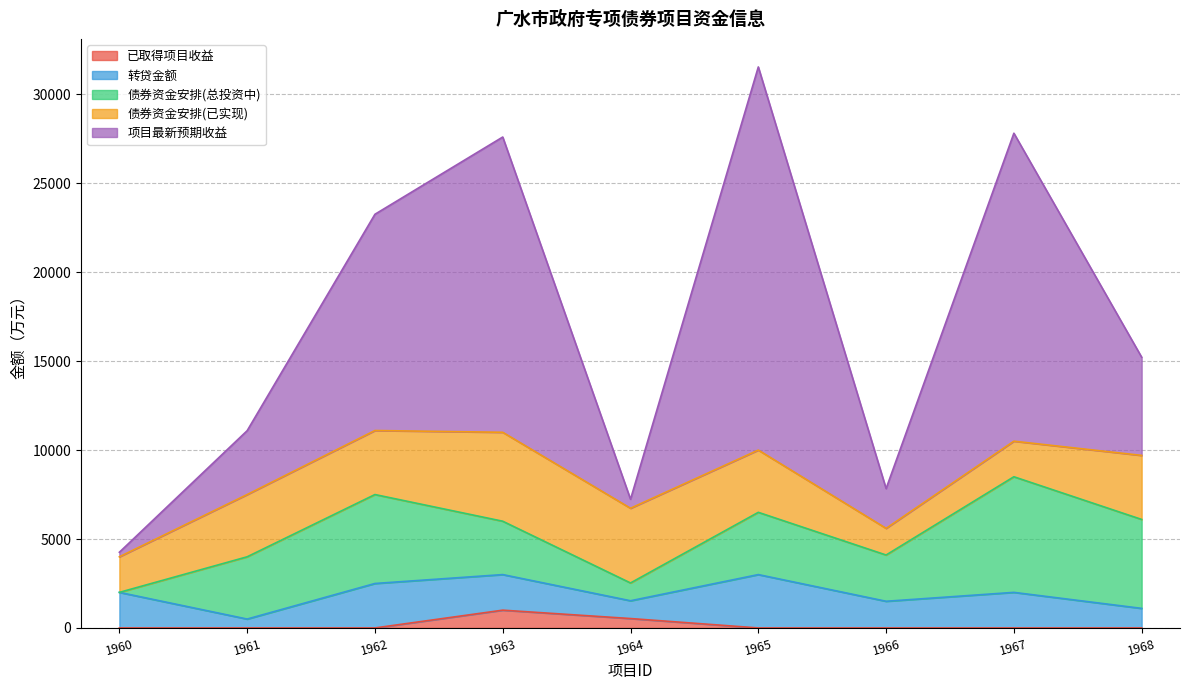

What is the average value of the 债券资金安排(总投资中) series?

3344.4